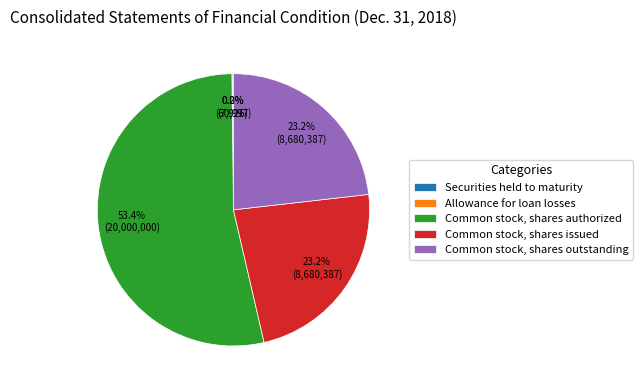

Combined, what portion of the pie is Common stock, shares outstanding and Common stock, shares issued?

46.4%